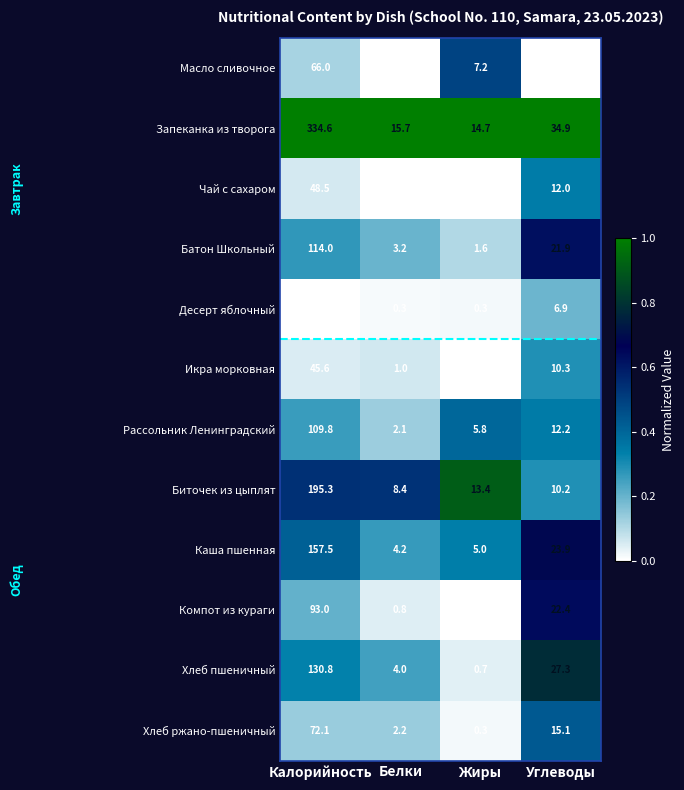

What is the difference between the highest and lowest values at Жиры?

14.7